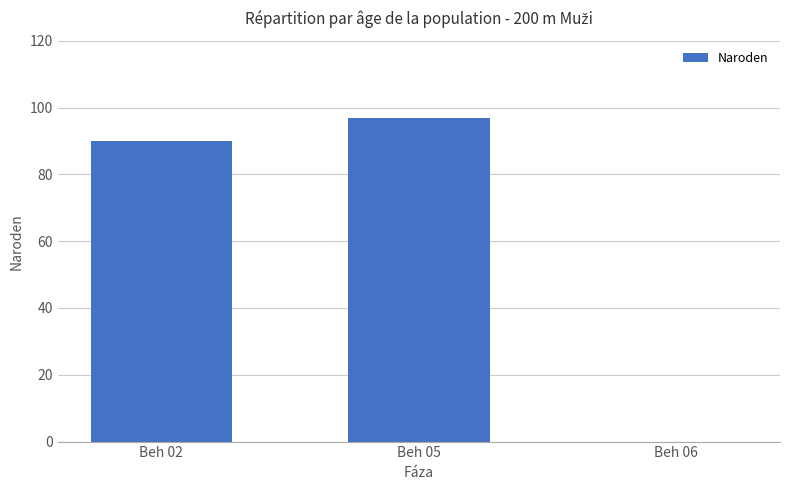

Does the chart contain stacked bars?

No